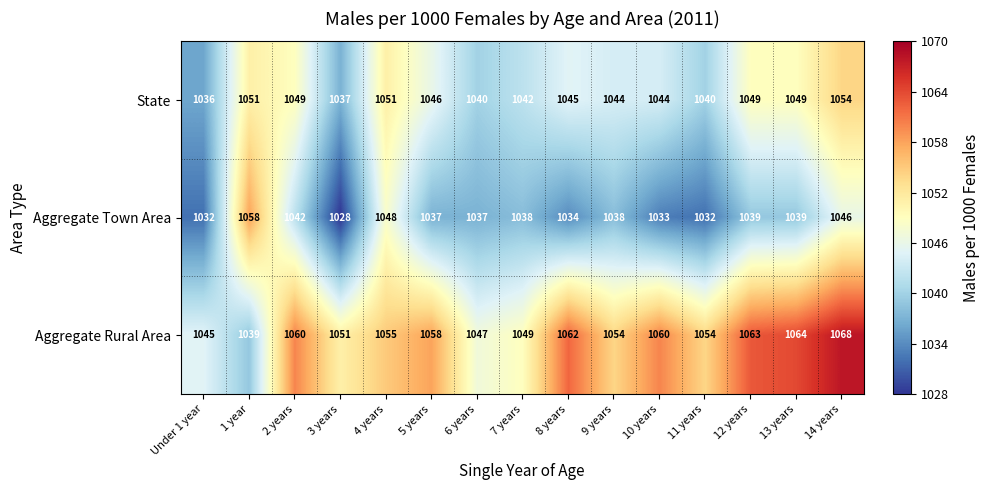

True or false: Aggregate Rural Area has a value of 1819 at 10 years.

False